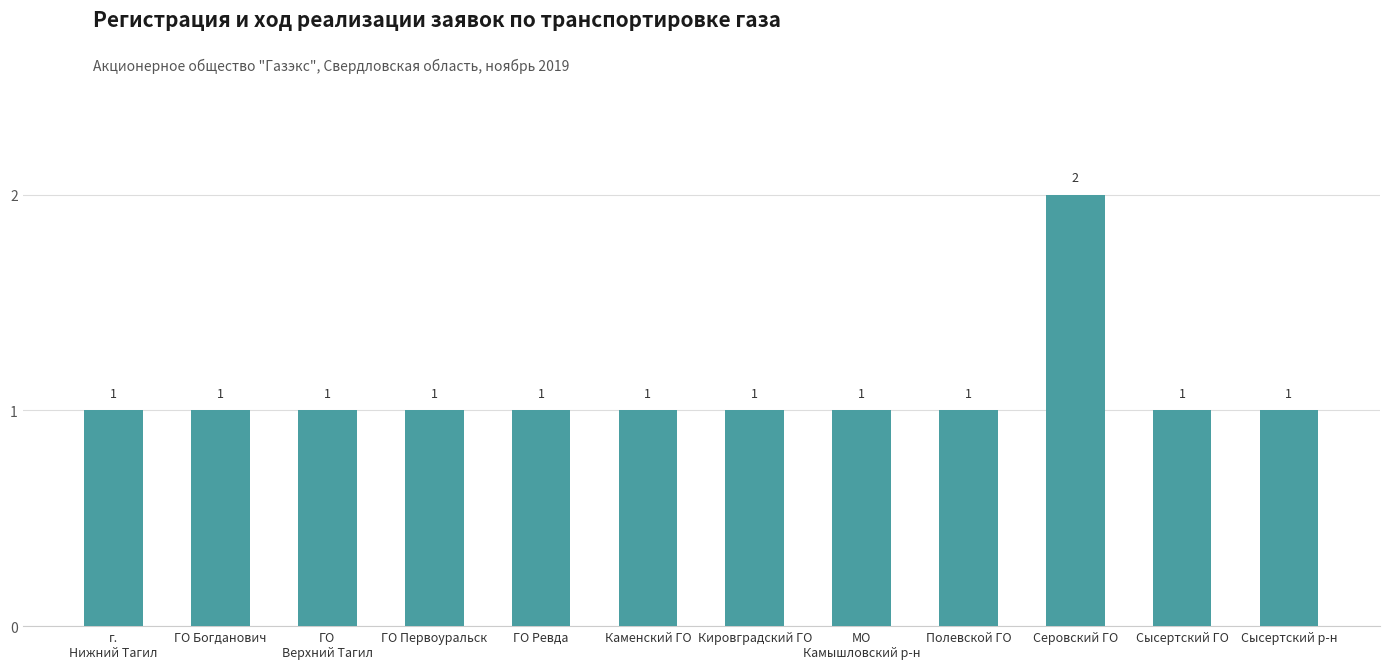

Reading right to left, extract all data points from this chart.

1	1	2	1	1	1	1	1	1	1	1	1